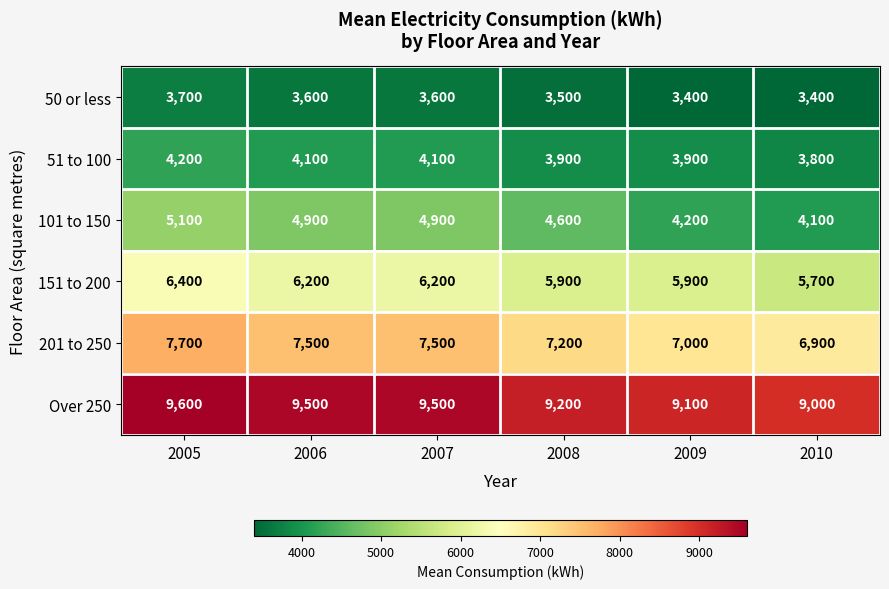

What is the sum of the 51 to 100 values at 2005 and 2008?

8100